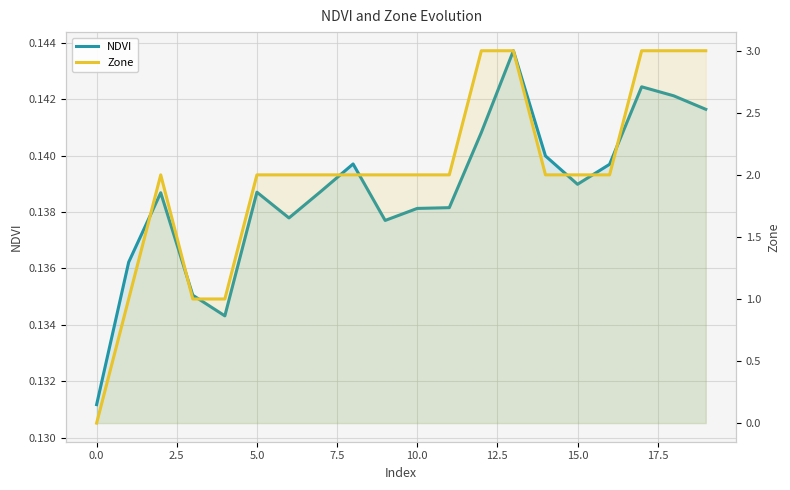

Count the number of categories in the chart.

20